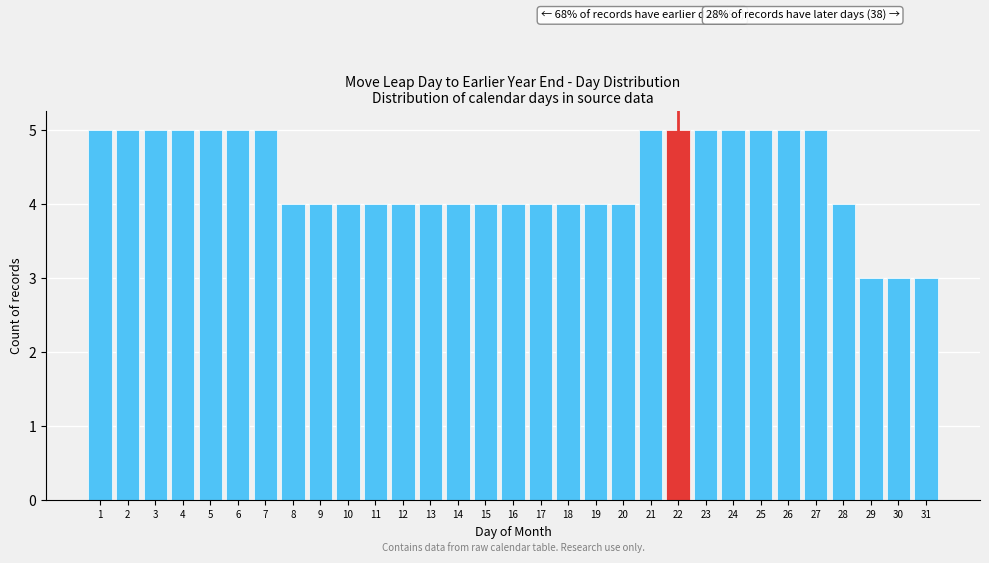

What is the maximum value shown in the chart?

5